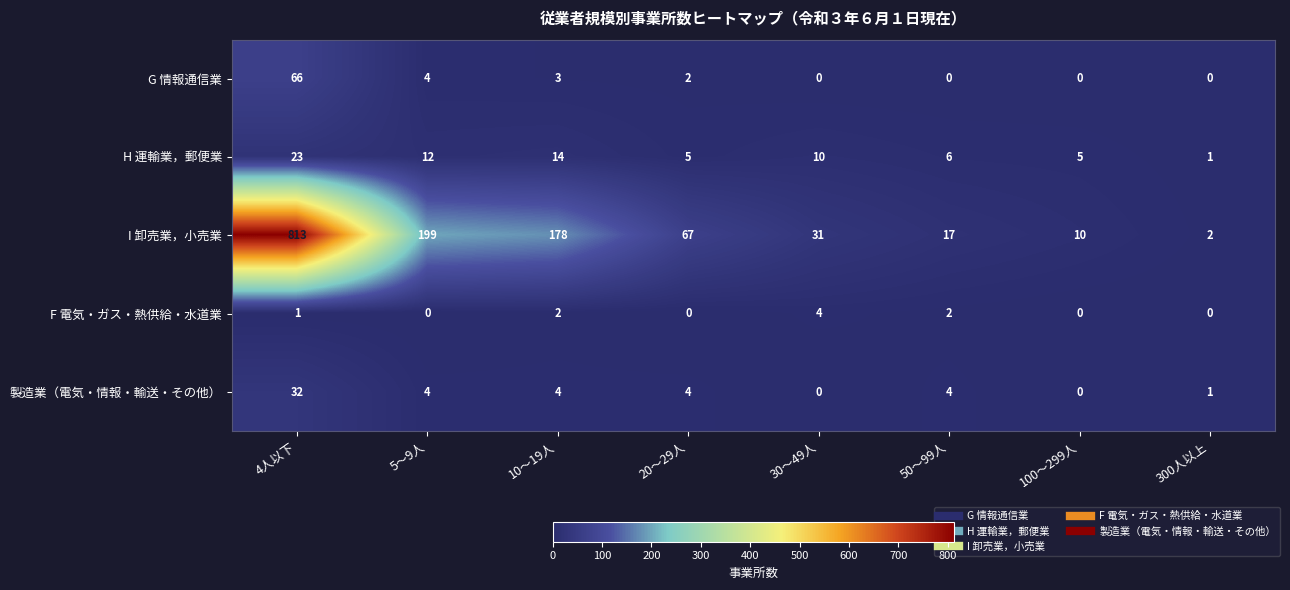

What is the spread (max minus min) of values at 100～299人?

10